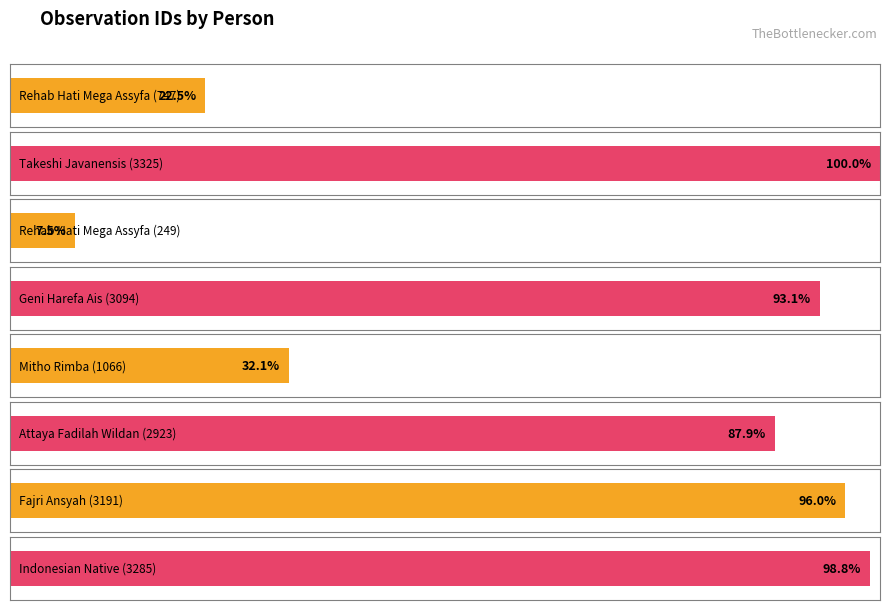

List the labels in order of value, smallest first.

Rehab Hati Mega Assyfa (249), Rehab Hati Mega Assyfa (747), Mitho Rimba (1066), Attaya Fadilah Wildan (2923), Geni Harefa Ais (3094), Fajri Ansyah (3191), Indonesian Native (3285), Takeshi Javanensis (3325)